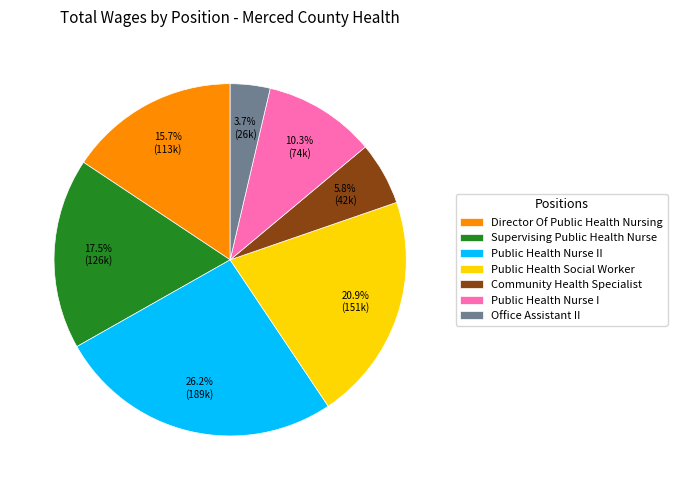

Approximately how many times larger is the value at Public Health Social Worker compared to Director Of Public Health Nursing?

1.3